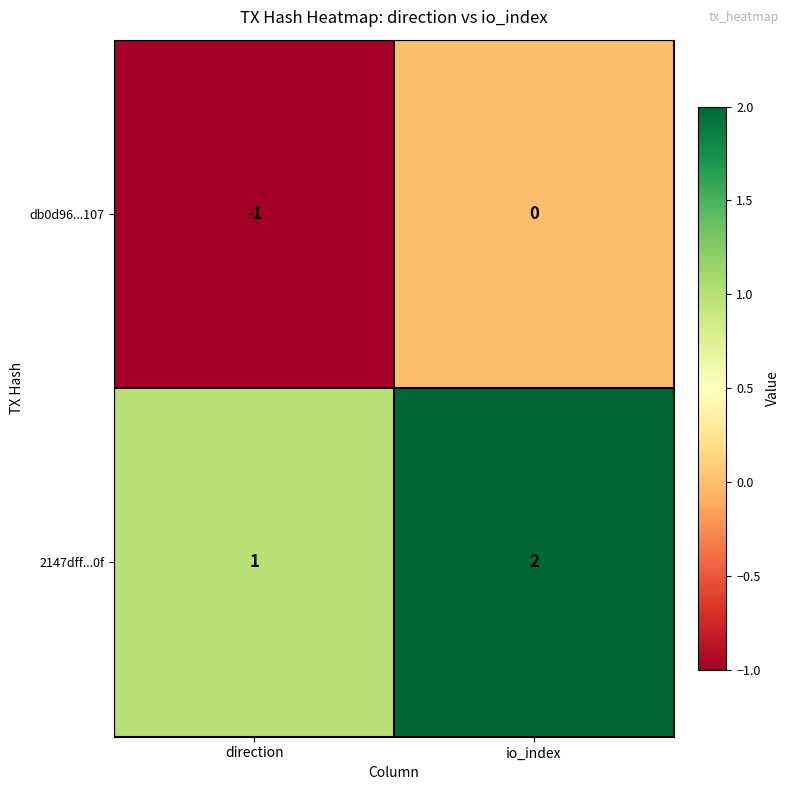

At io_index, list the series in order from largest to smallest.

2147dff...0f, db0d96...107